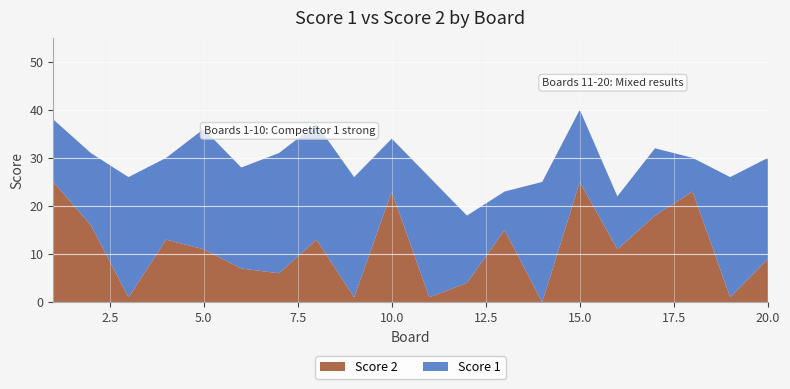

Reading left to right, extract all data points from this chart.

Score 2: 1=25	2=16	3=1	4=13	5=11	6=7	7=6	8=13	9=1	10=23	11=1	12=4	13=15	14=0	15=25	16=11	17=18	18=23	19=1	20=9
Score 1: 1=13	2=15	3=25	4=17	5=25	6=21	7=25	8=24	9=25	10=11	11=25	12=14	13=8	14=25	15=15	16=11	17=14	18=7	19=25	20=21